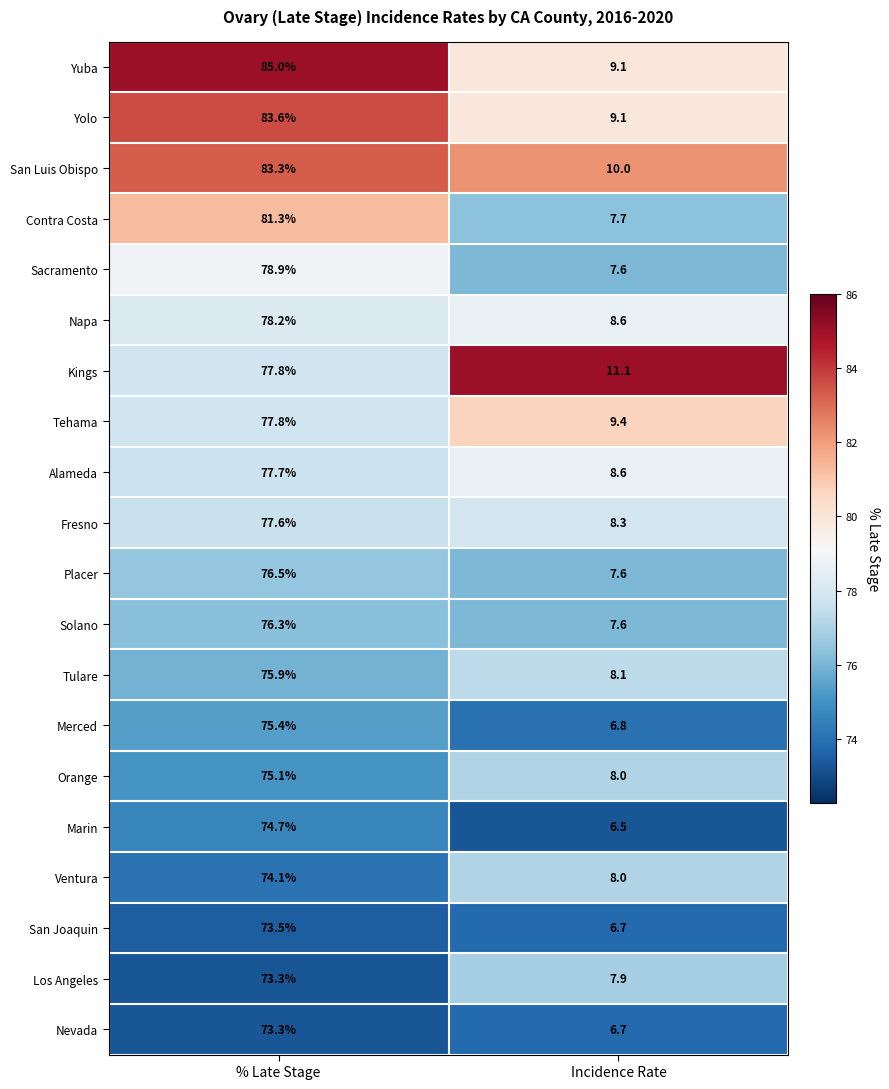

List the labels in order of Merced value, largest first.

% Late Stage, Incidence Rate